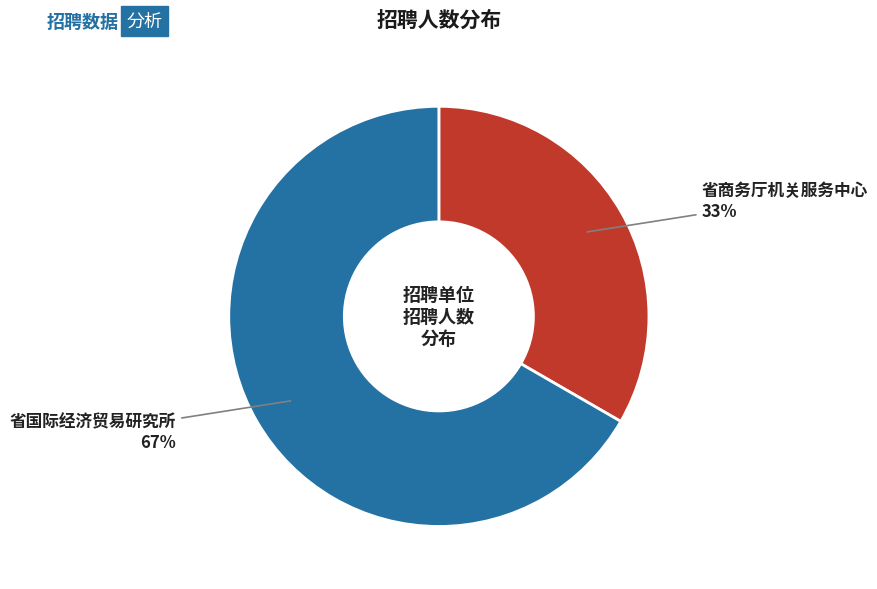

What is the majority slice?

省国际经济贸易研究所